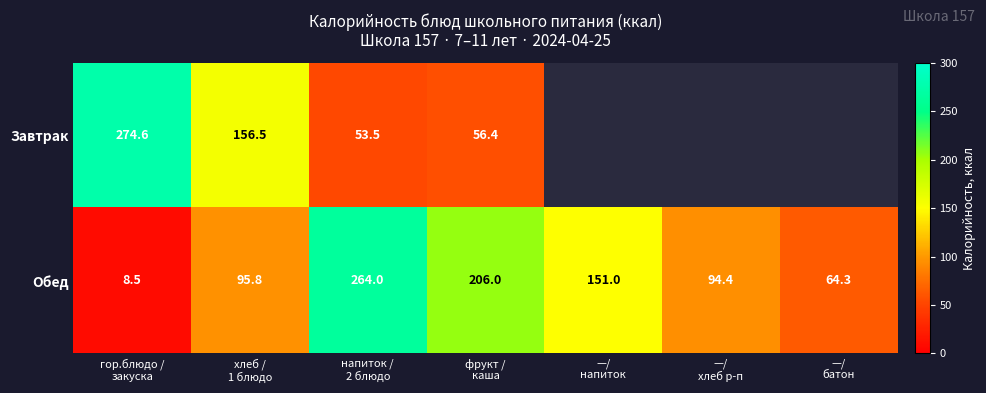

What is the difference between the second highest and second lowest values in the Обед series?

141.7